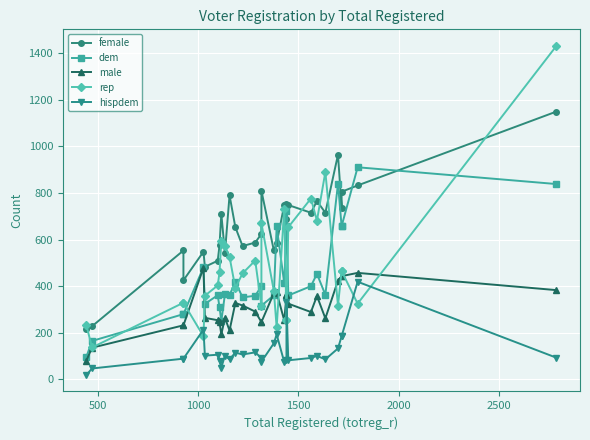

The value of hispdem at 8 is 20. True or false?

False